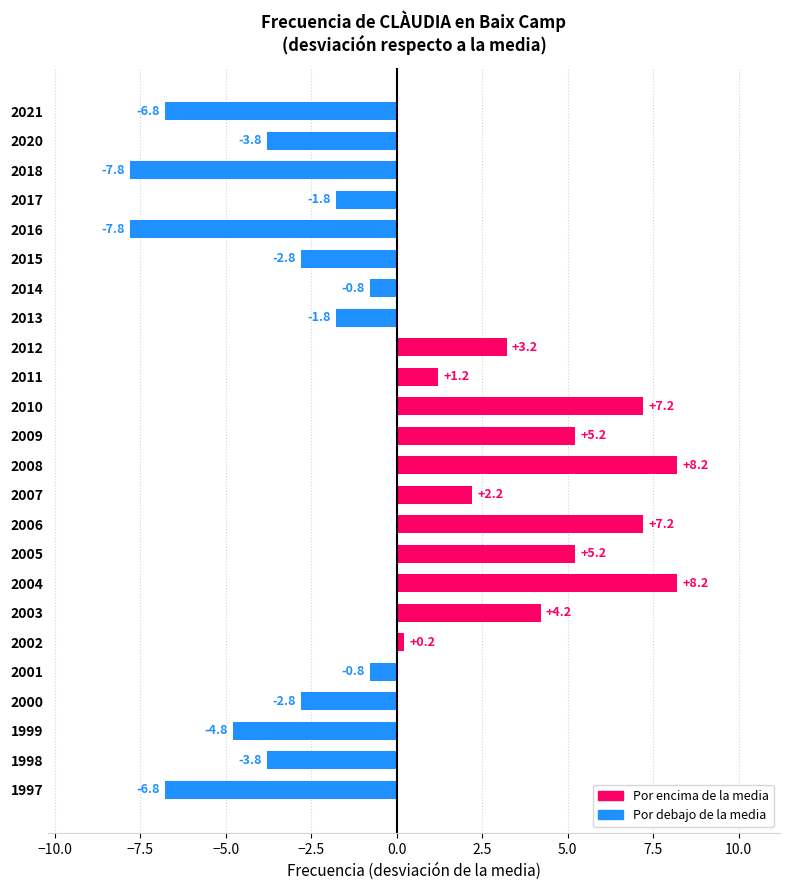

What value does the data have at 2003?

4.2